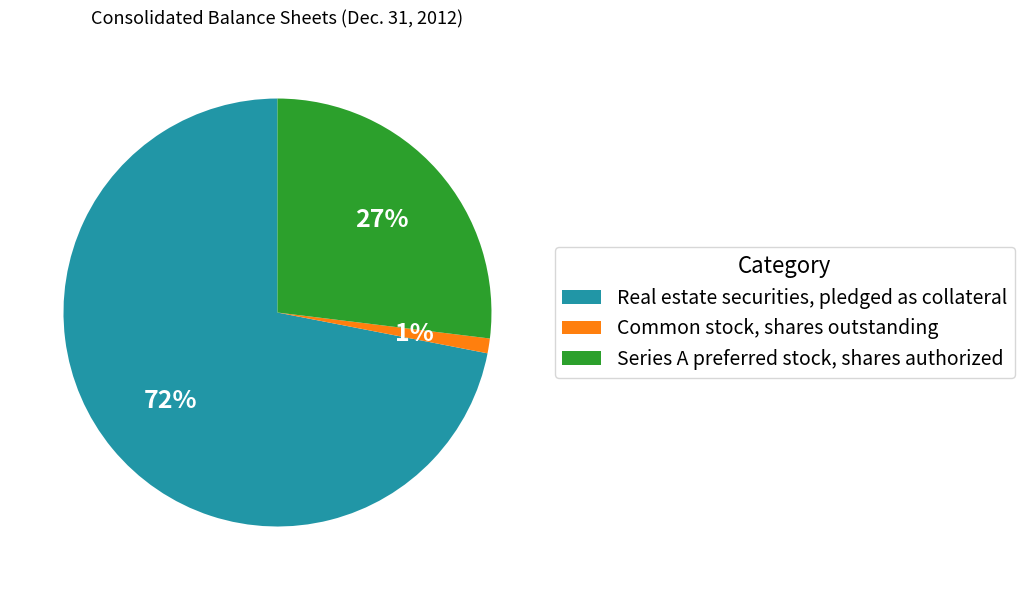

Is the sum of Common stock, shares outstanding and Series A preferred stock, shares authorized greater than half?

No